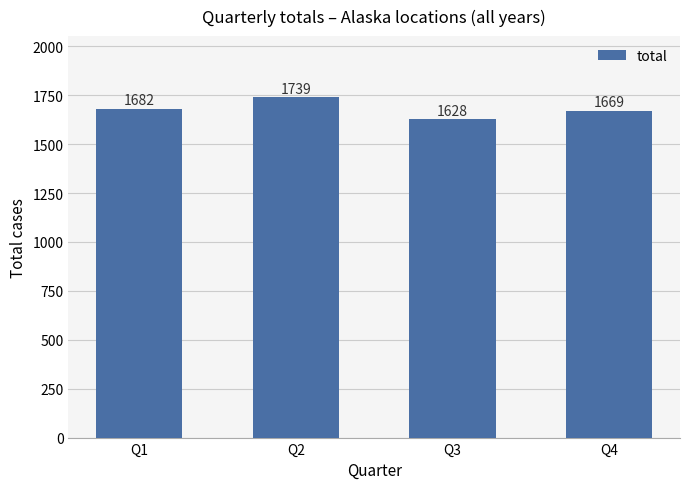

What is the difference between the second highest and minimum values?

54